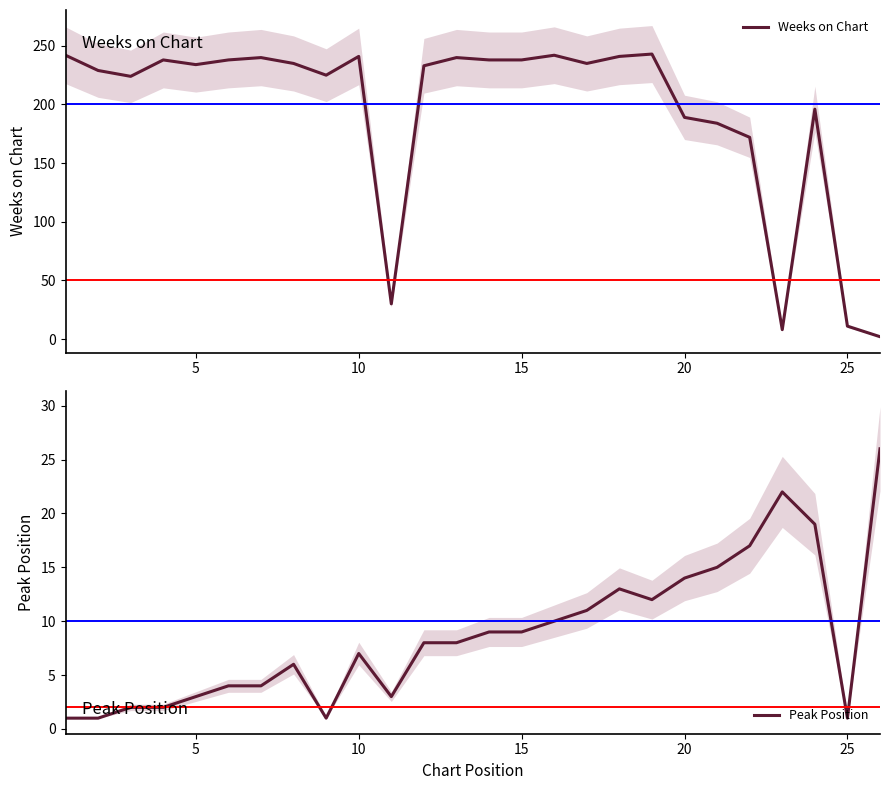

How many data points in Weeks on Chart are above 235?

11